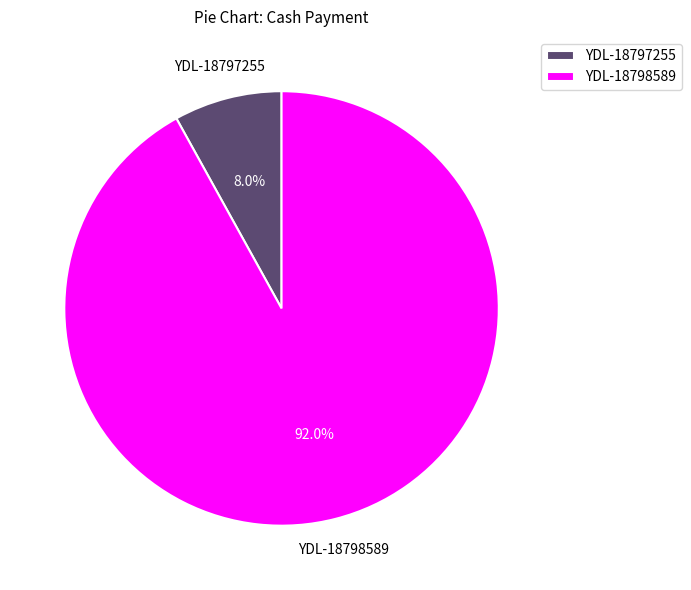

What portion of the pie excludes YDL-18797255?

92.0%